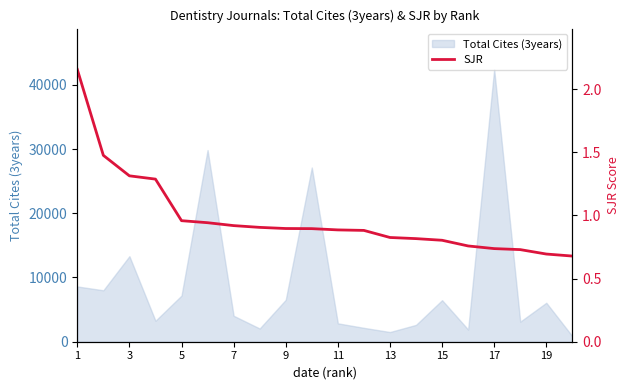

The value at 1 is 0.5. True or false?

False